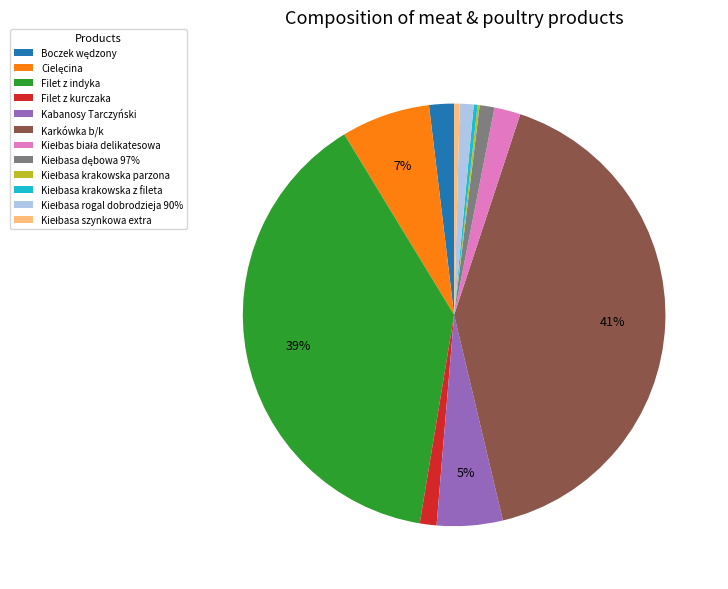

What is the largest slice in the pie chart?

Karkówka b/k